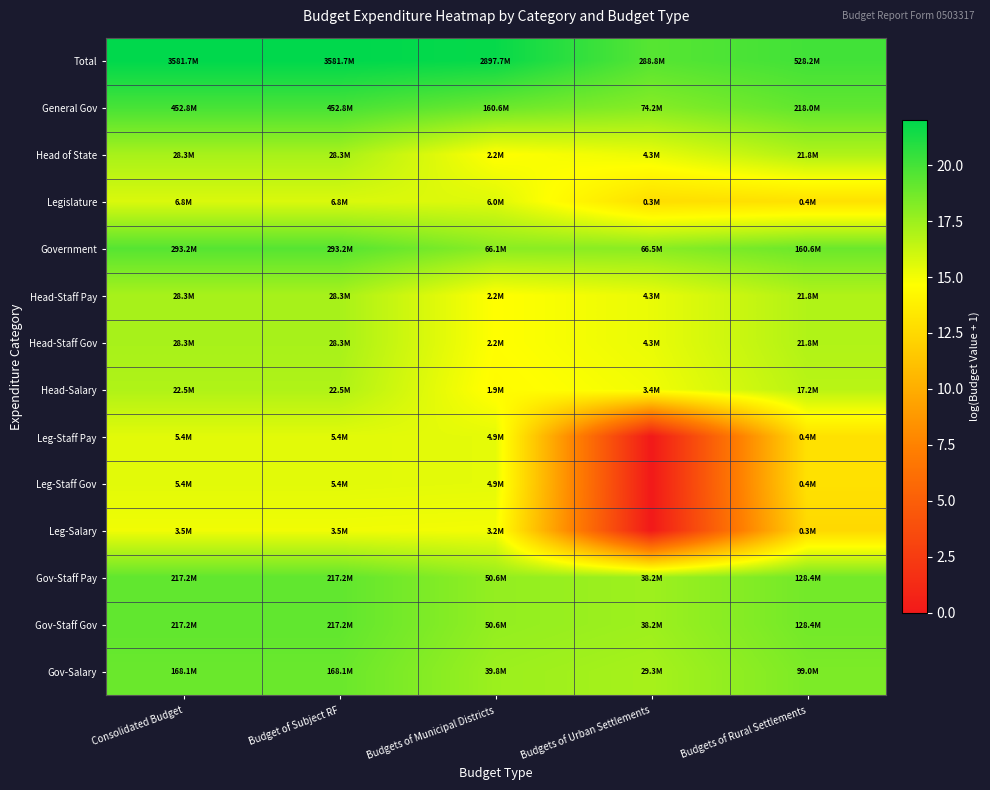

What is the greatest value displayed?

22.0